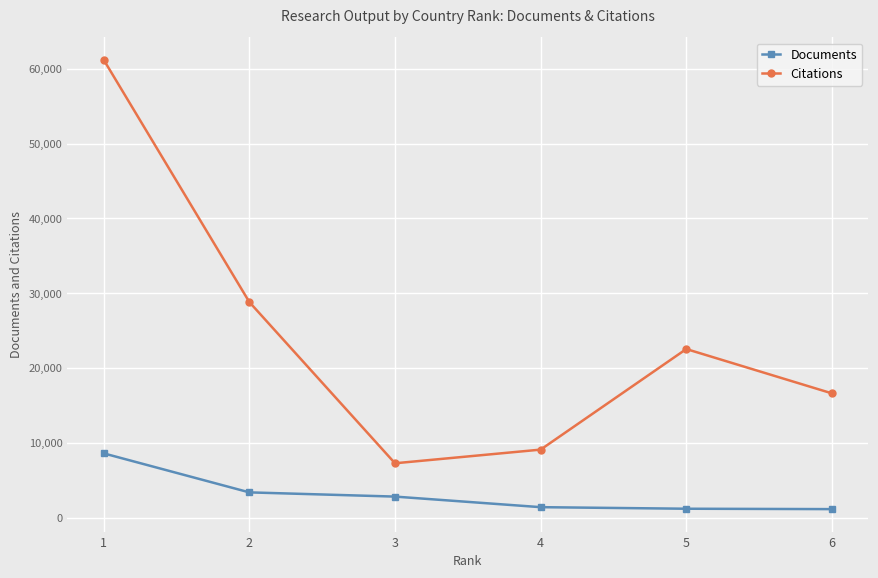

At which category is the sum across all series the highest?

1